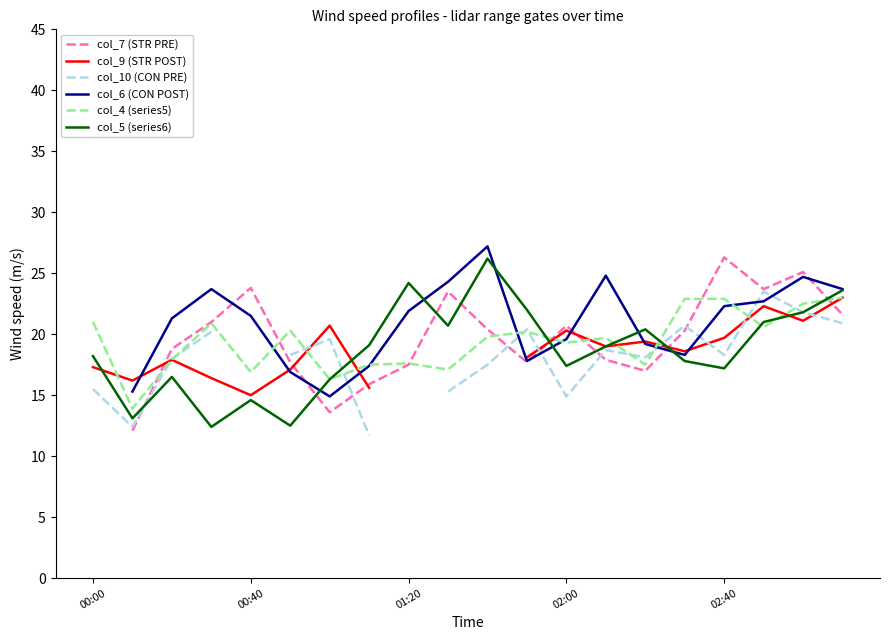

True or false: col_5 (series6) has a value of 28.6 at 02:00.

False